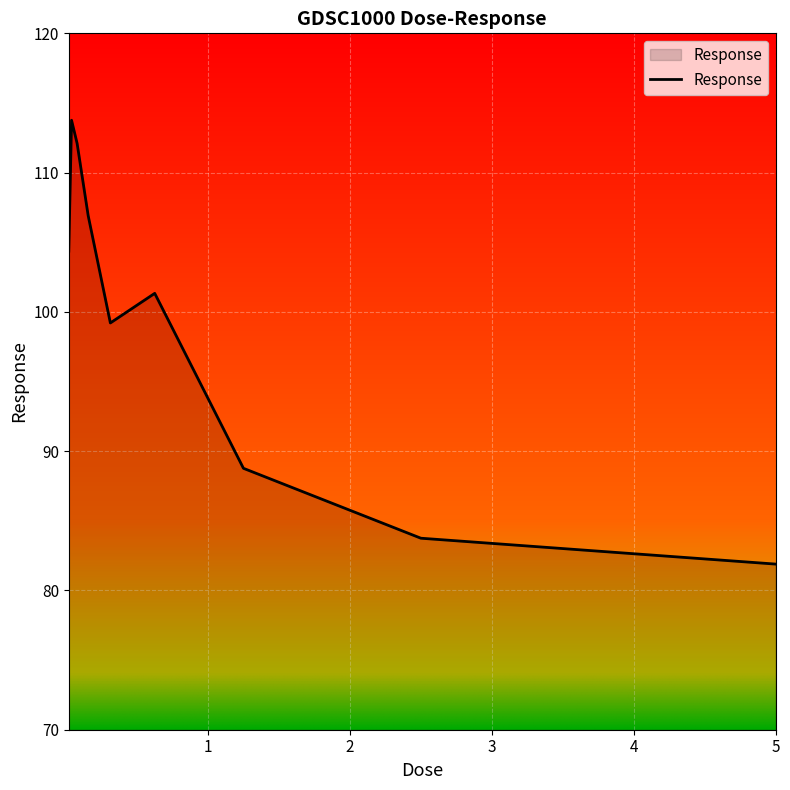

What is the difference between the maximum and minimum values?

31.9